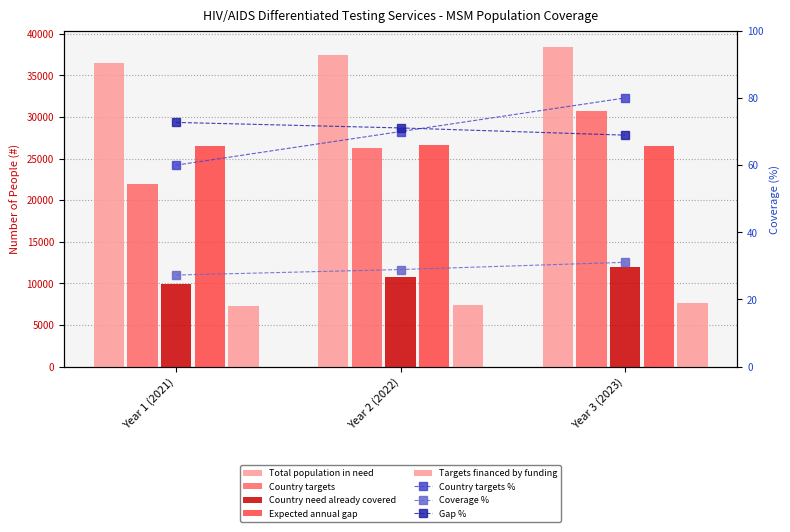

What is the total value across all series at Year 2 (2022)?

108552.6